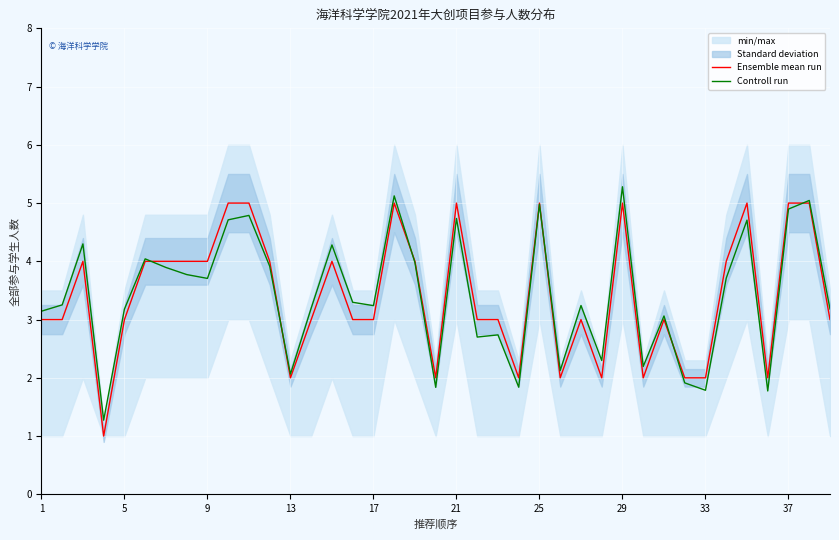

What is the difference between the maximum and minimum values in the Controll run series?

4.0